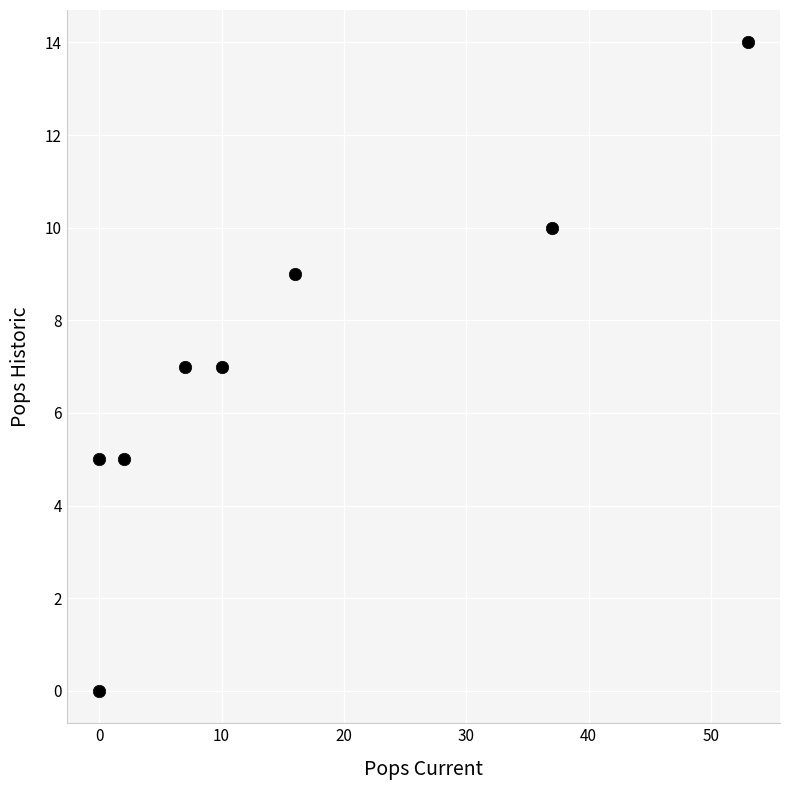

What is the range of Y values (max minus min)?

14